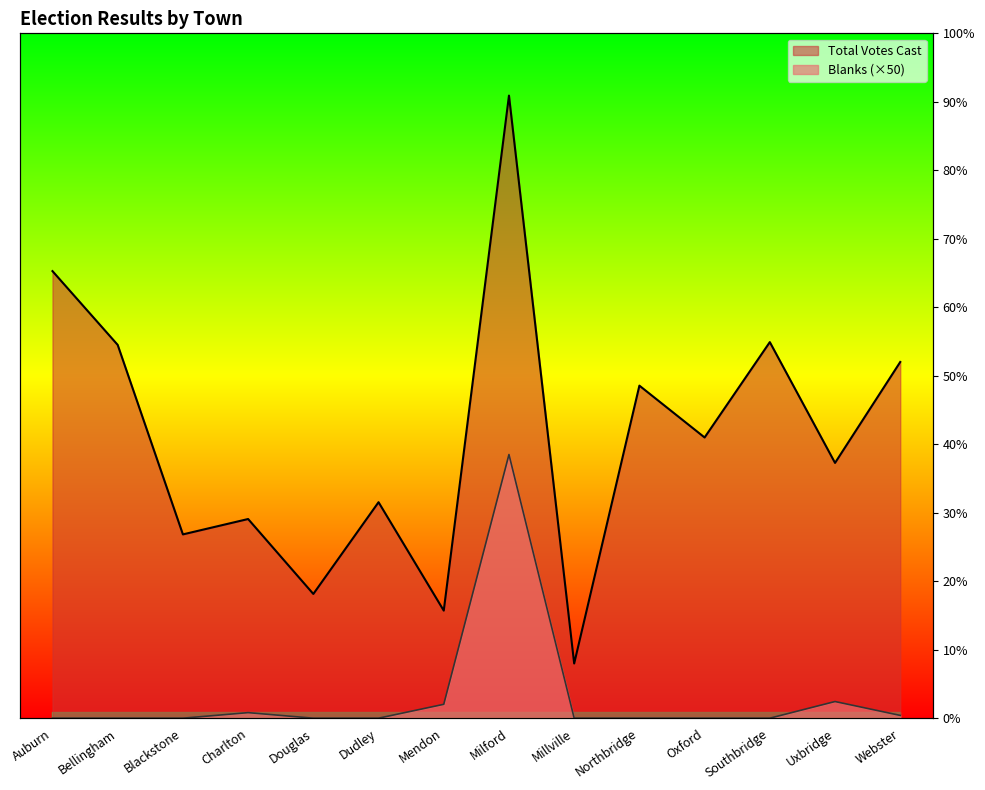

What is the difference between the highest and lowest values at Oxford?

5057